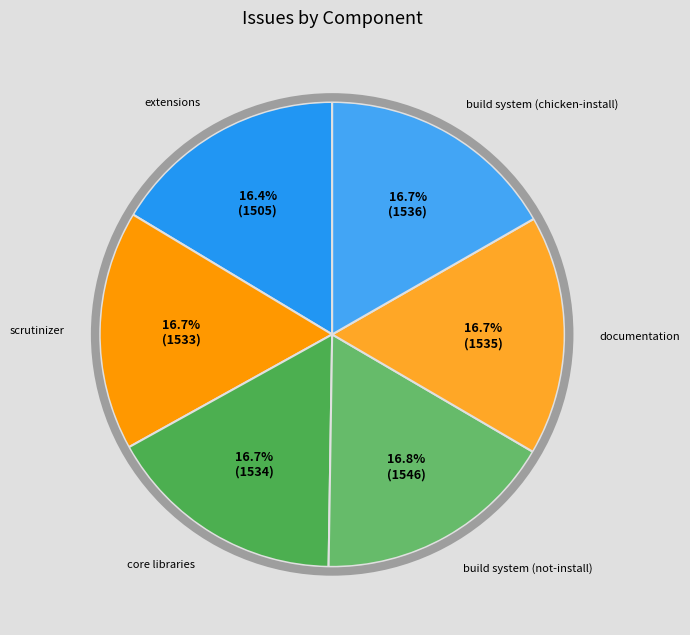

What is the total percentage of documentation and scrutinizer?

33.4%